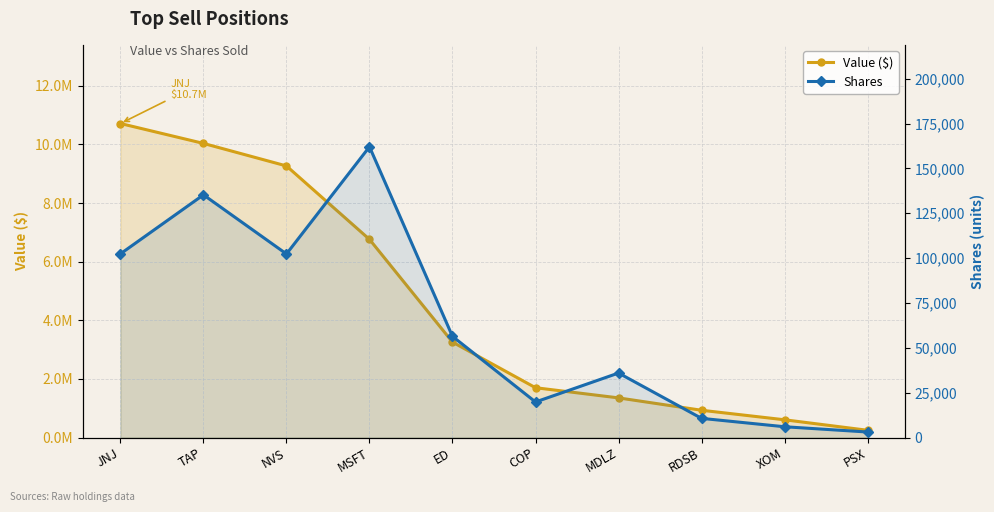

What is the lowest value of the Shares series?

3069